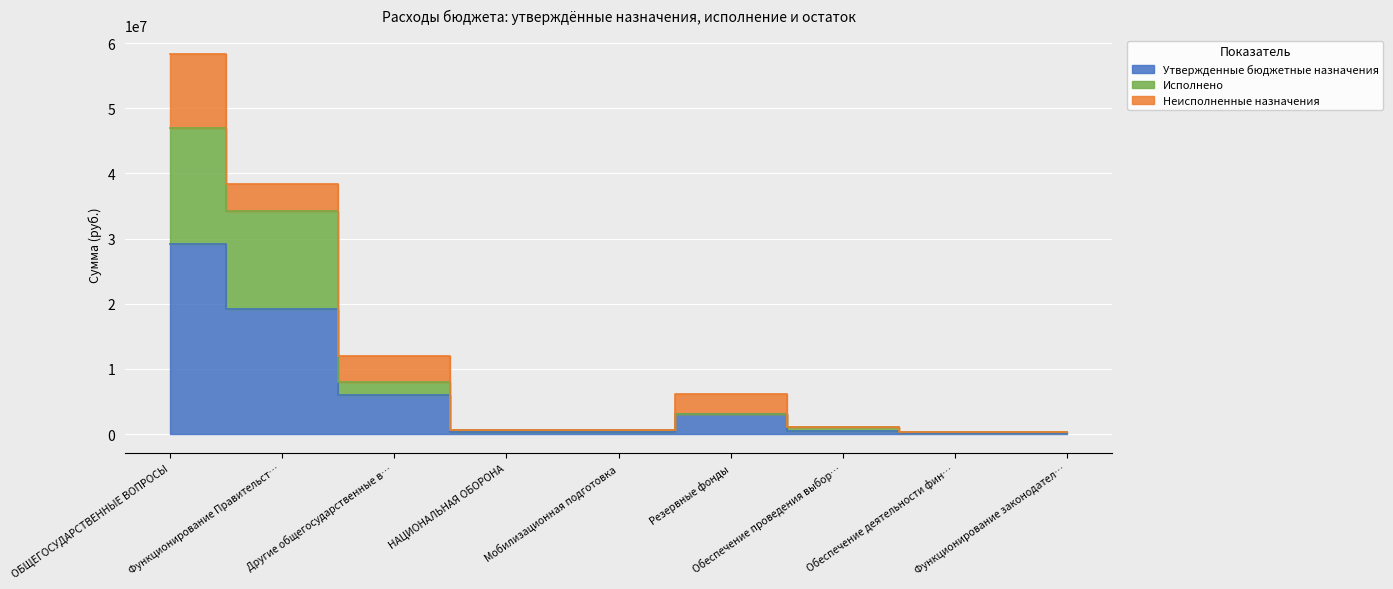

In Исполнено, how many points are higher than both neighbors (excluding endpoints)?

1